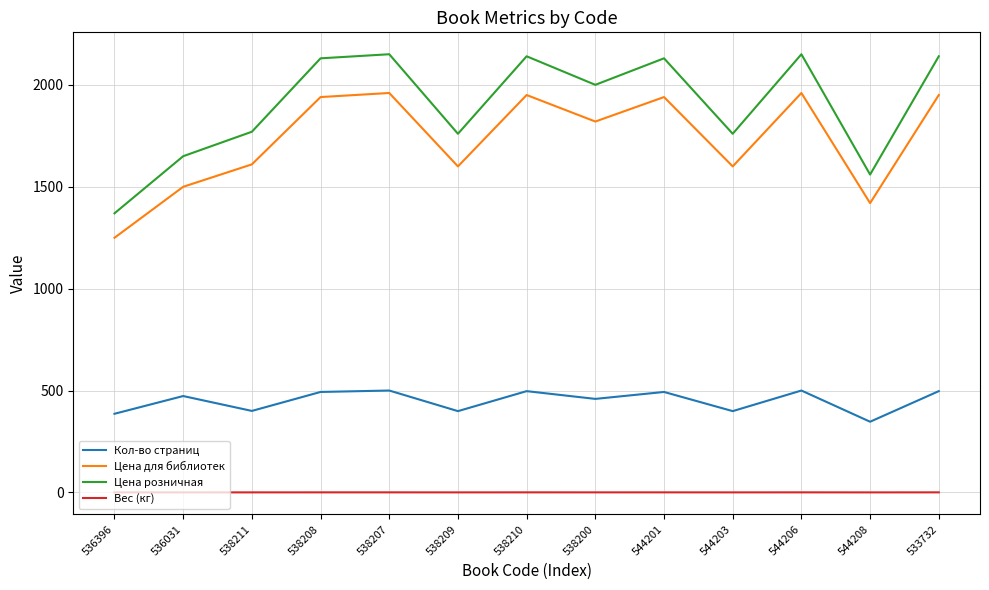

What is the approximate value of Цена розничная at 538210?

2139.0